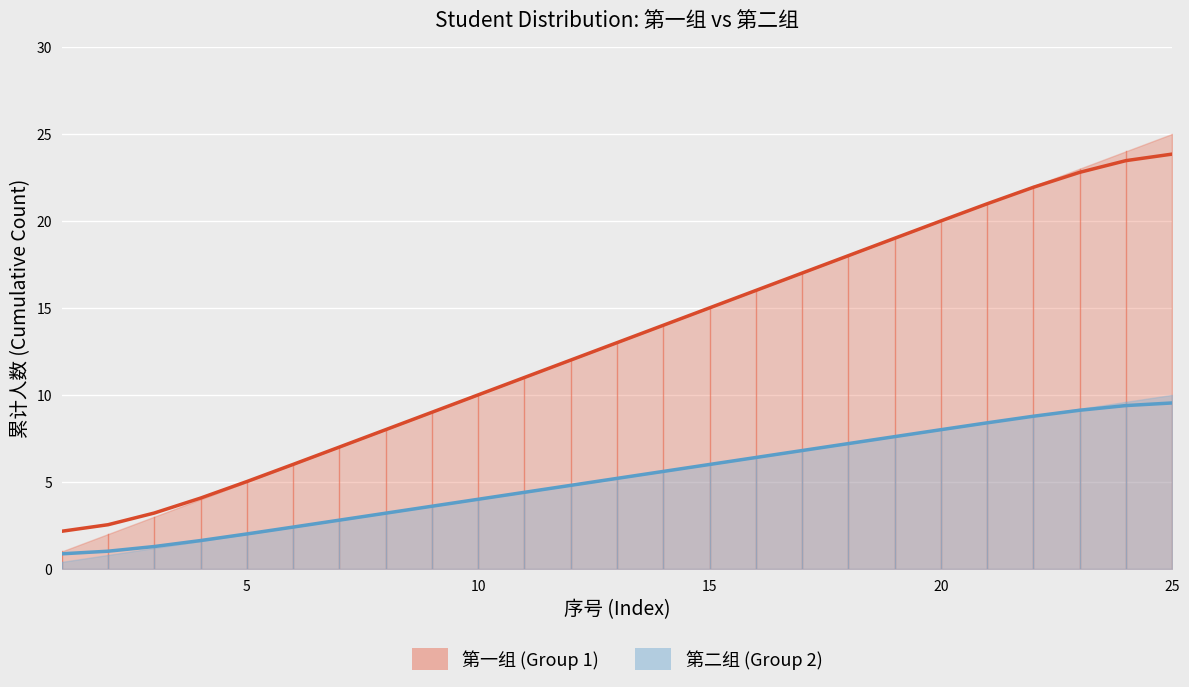

True or false: 第一组 (Group 1) and 第二组 (Group 2) intersect in this chart.

False